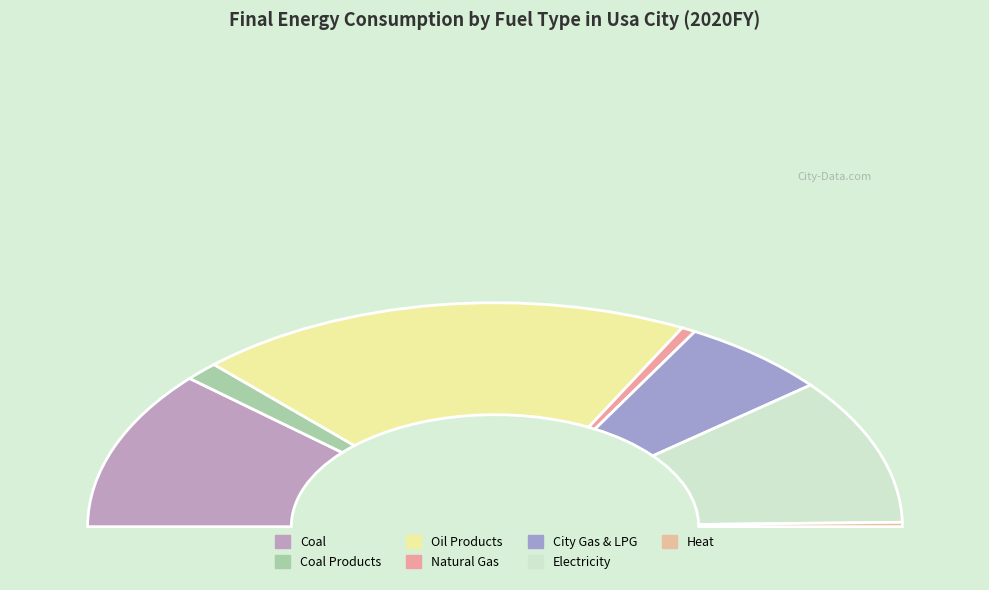

Which has a higher value, Heat or Oil Products?

Oil Products